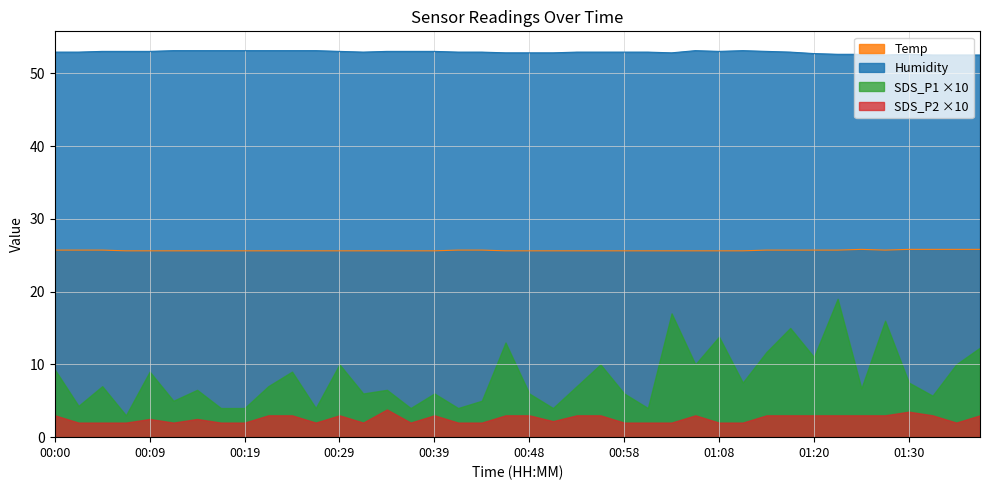

True or false: Humidity and SDS_P2 intersect in this chart.

False